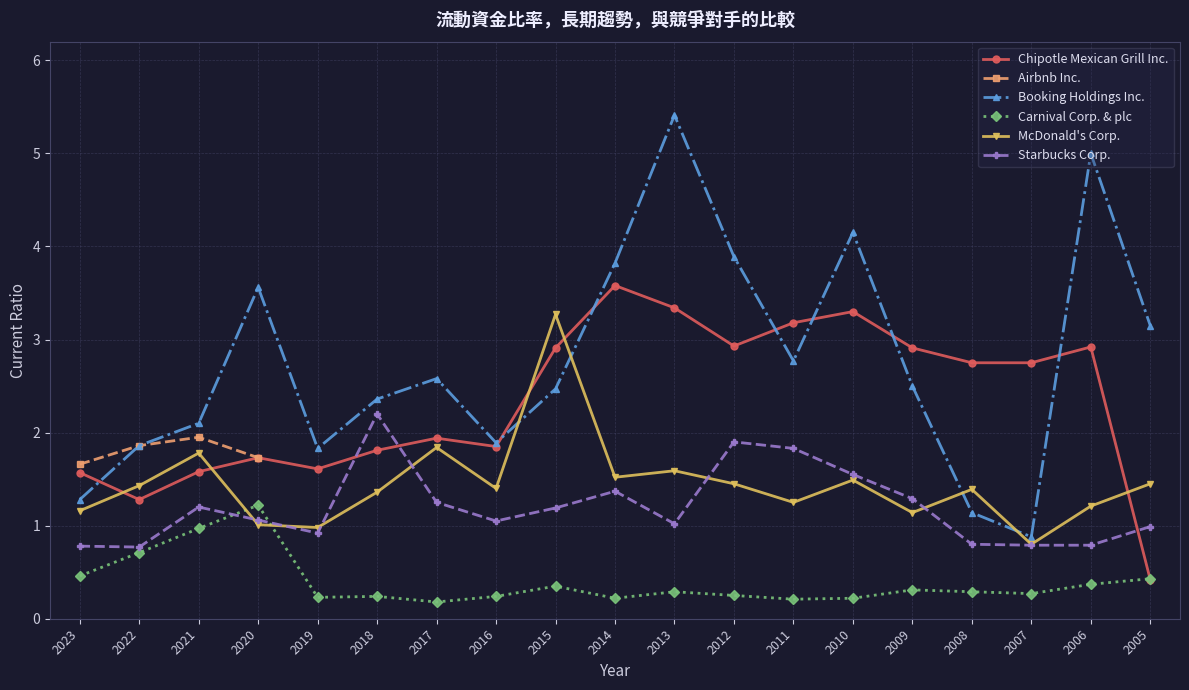

Between 2017 and 2010, which series saw the biggest shift?

Booking Holdings Inc.